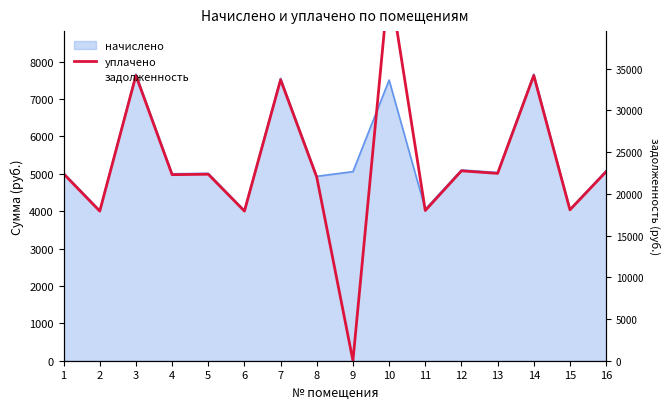

The уплачено series shows 4000.6 at 6. True or false?

True